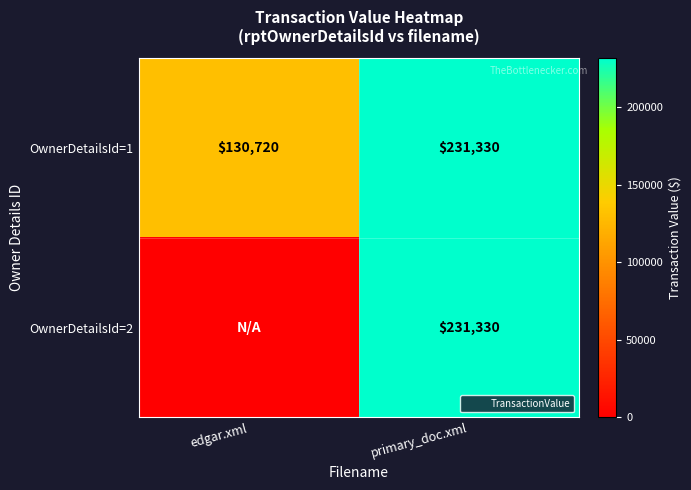

At primary_doc.xml, list the series in order from smallest to largest.

OwnerDetailsId=1, OwnerDetailsId=2